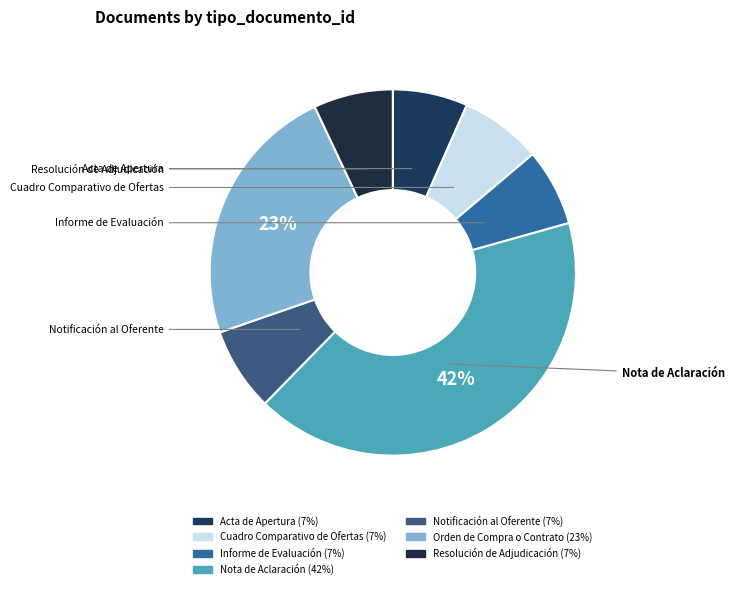

What is the total percentage of Nota de Aclaración and Informe de Evaluación?

48.5%